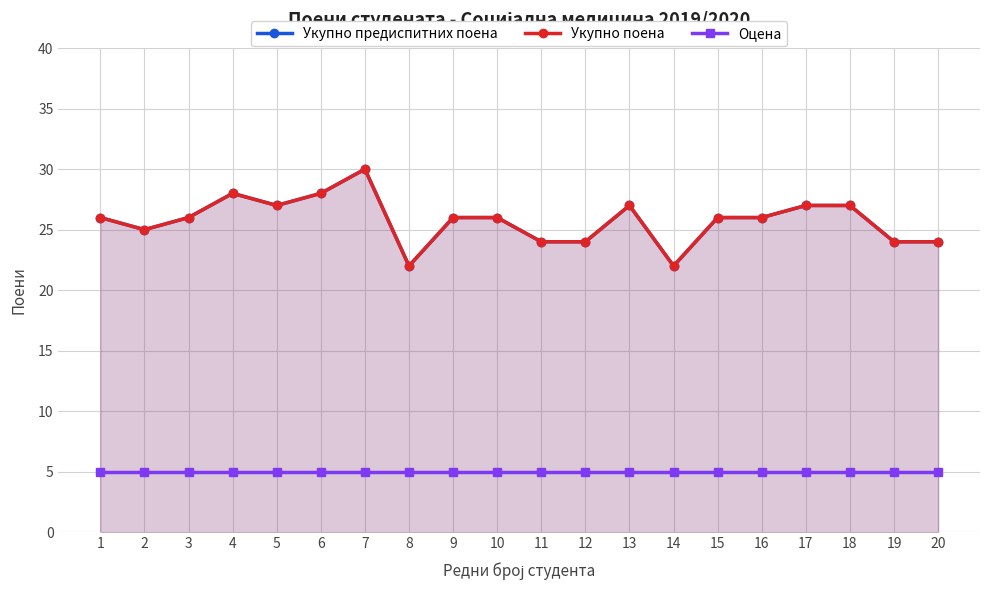

The Оцена series shows 5 at 2. True or false?

True